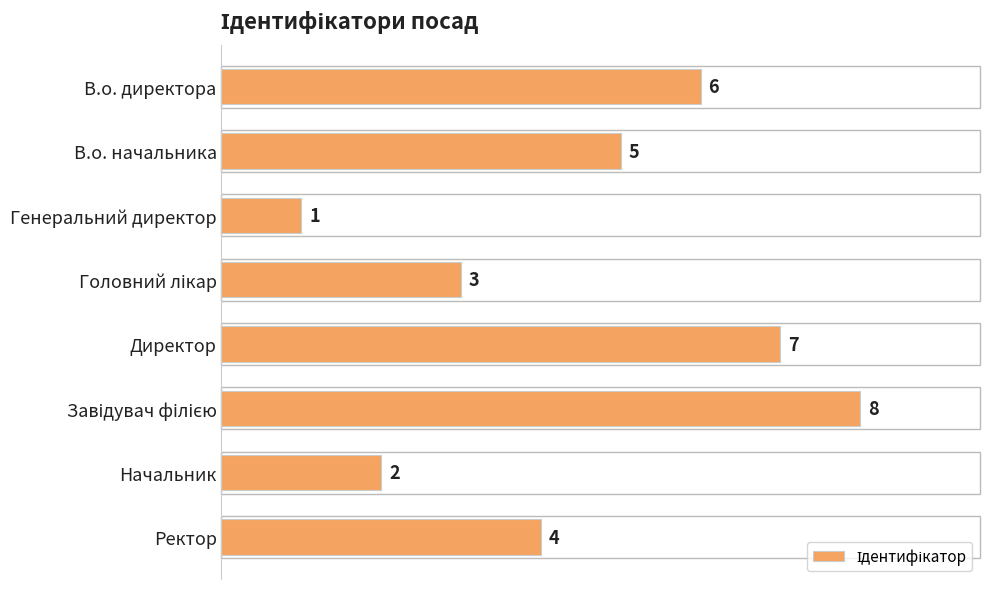

What is the smallest value displayed?

1